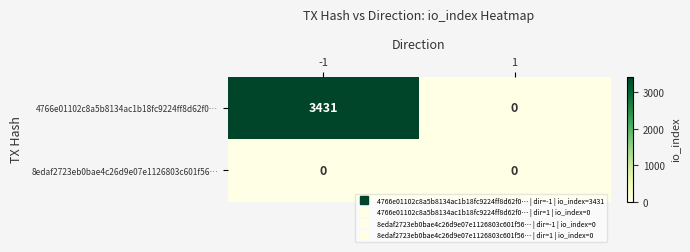

Rank the series by their maximum value, from lowest to highest.

8edaf2723eb0bae4c26d9e07e1126803c601f56…, 4766e01102c8a5b8134ac1b18fc9224ff8d62f0…